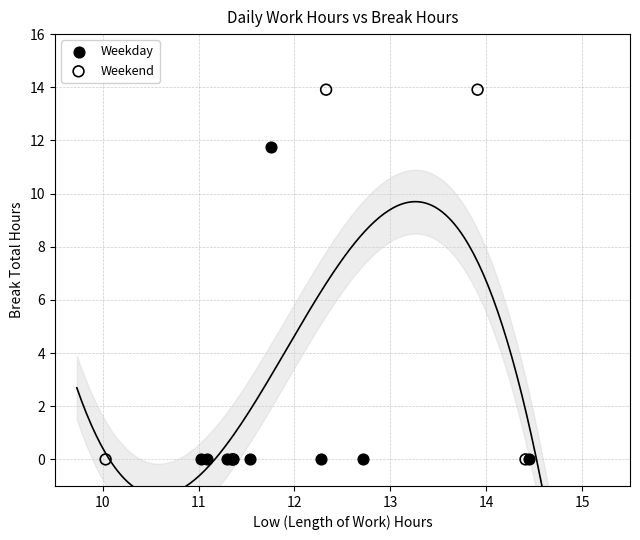

Which series contains the highest Y value?

Weekend